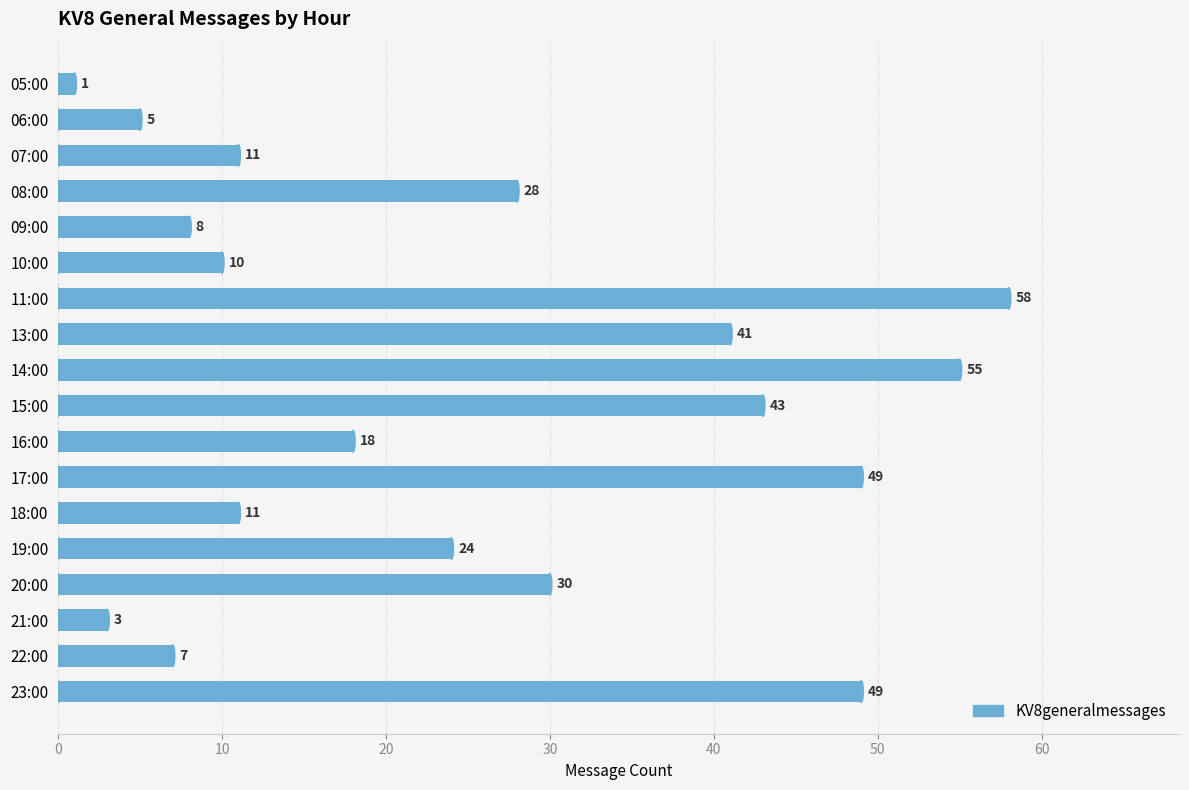

What position from the top is 09:00?

5